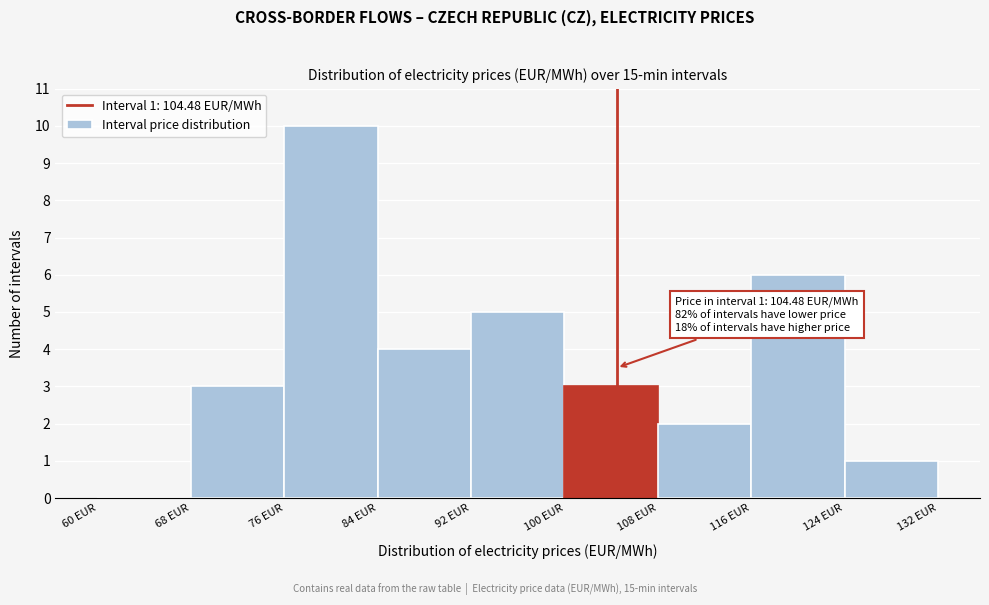

Over which range of the x-axis is the bar tallest?

76 to 84